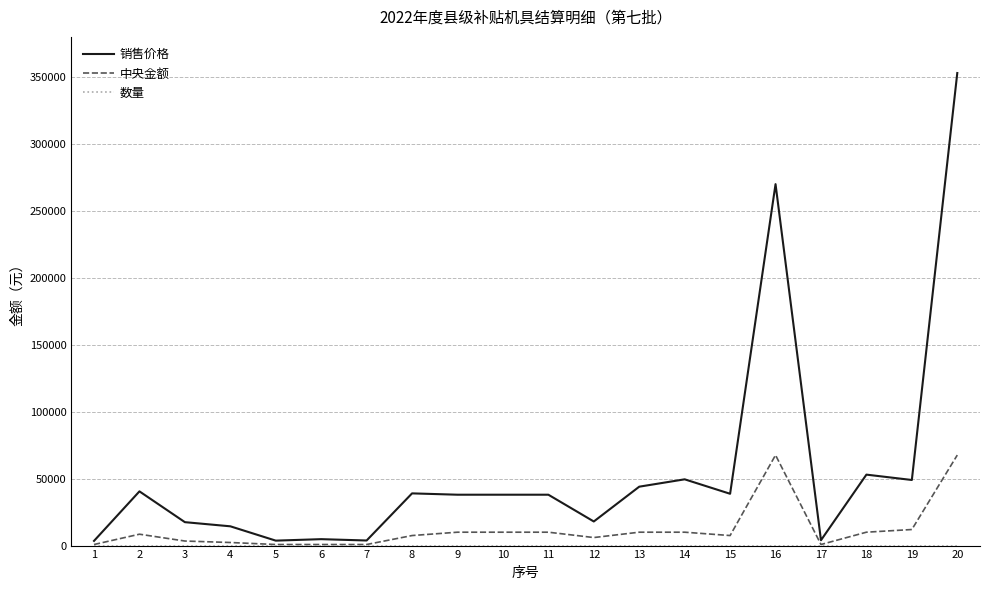

Which series has the widest spread of values?

销售价格